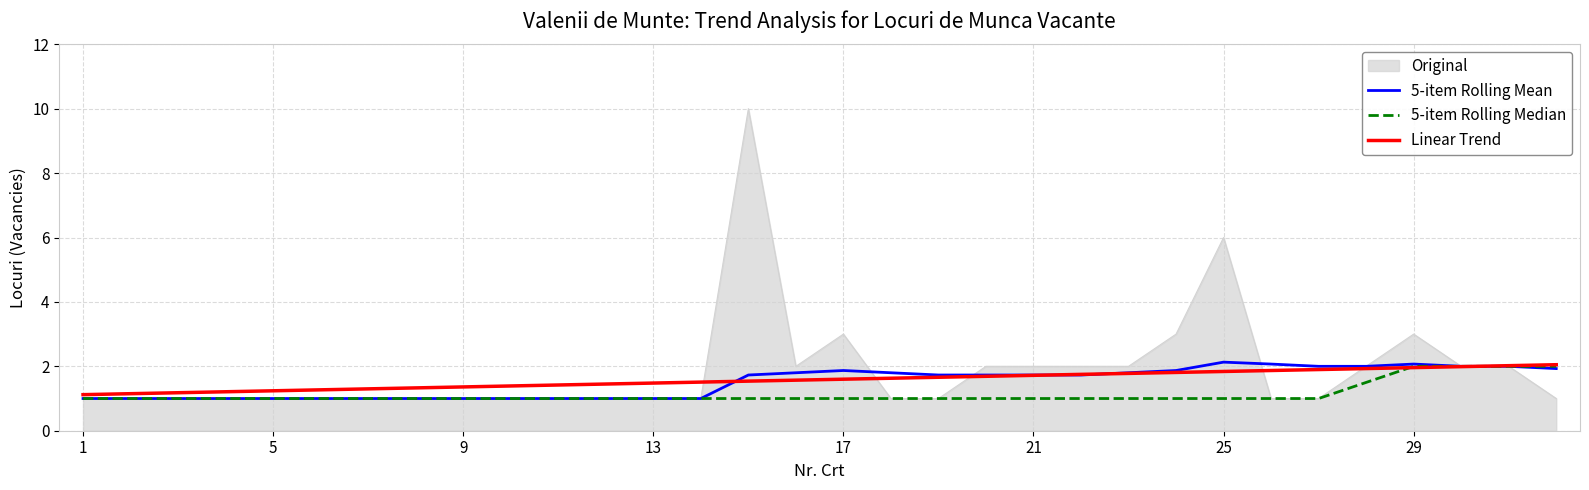

What is the smallest value displayed?

1.0